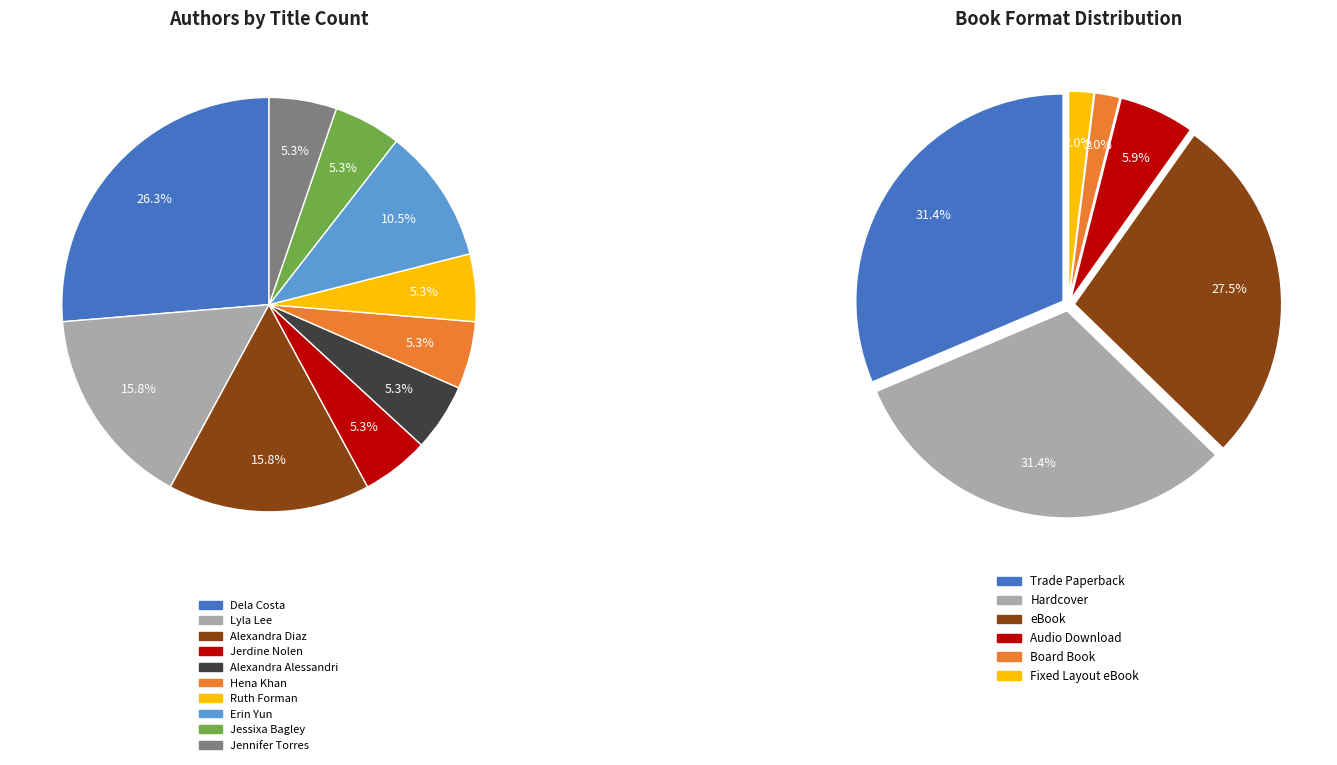

The Hena Khan (2117282371) slice represents 5% of the pie. True or false?

True